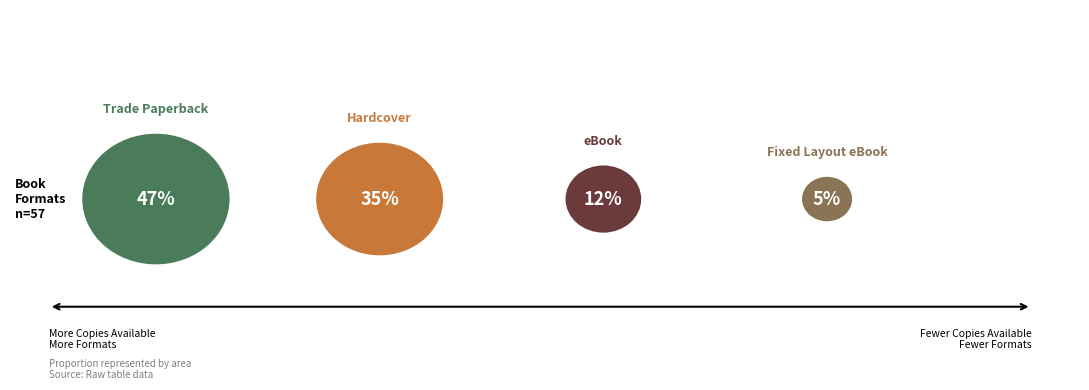

Rank the categories by value from lowest to highest.

Fixed Layout eBook, eBook, Hardcover, Trade Paperback